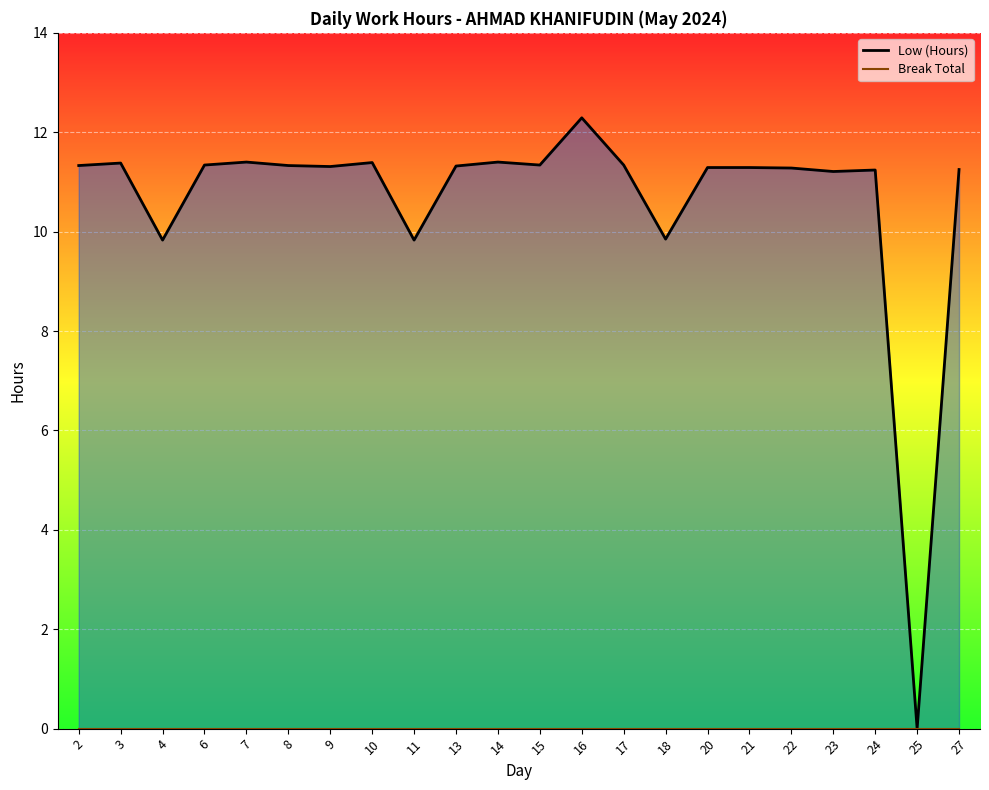

What are all the series names shown in the legend?

Low (Hours) line, Break Total line